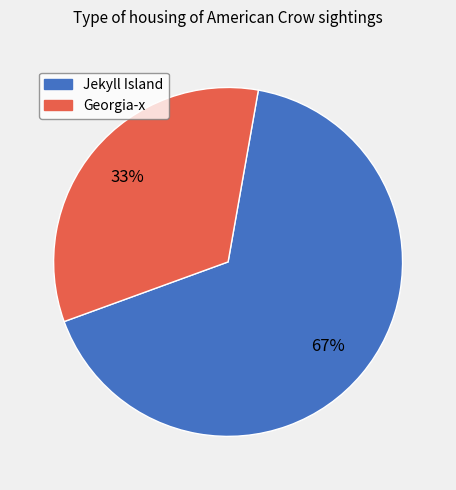

Which slice represents more than half of the pie?

Jekyll Island